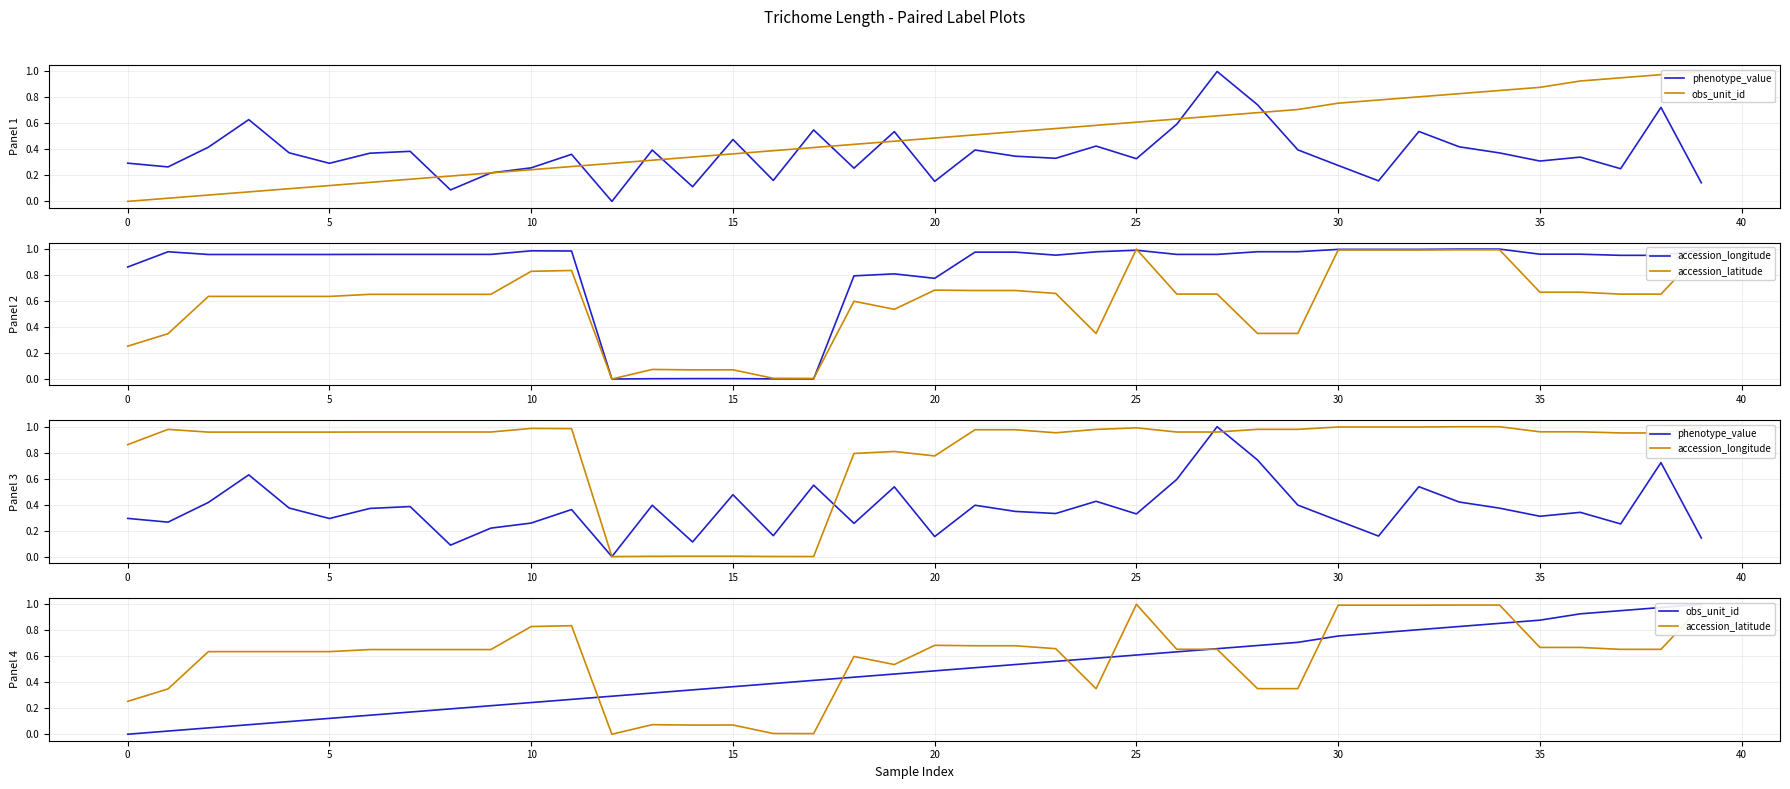

What is the greatest value displayed?

1.0